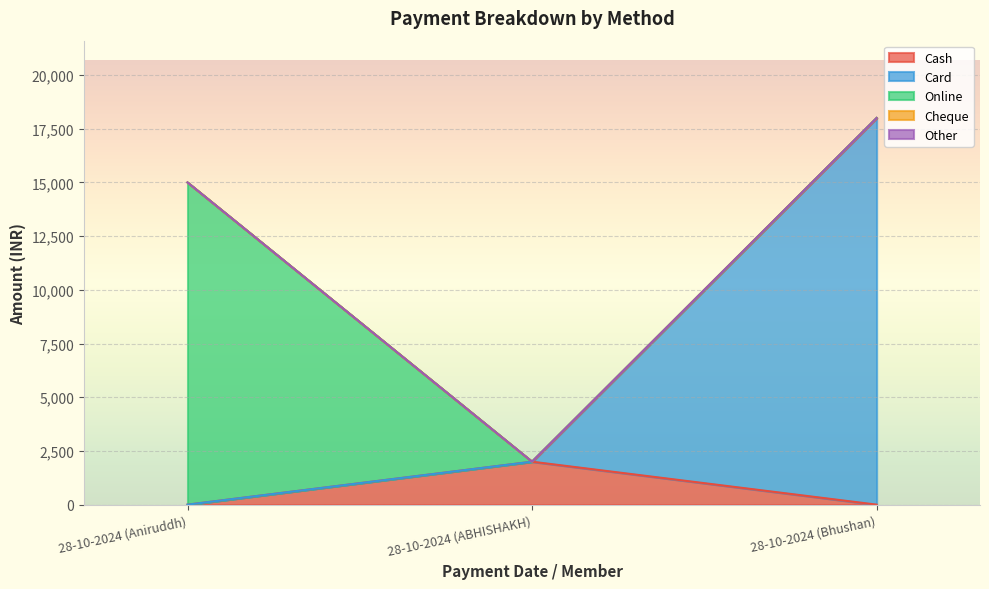

What is the total value across all series at 28-10-2024 (ABHISHAKH)?

2000